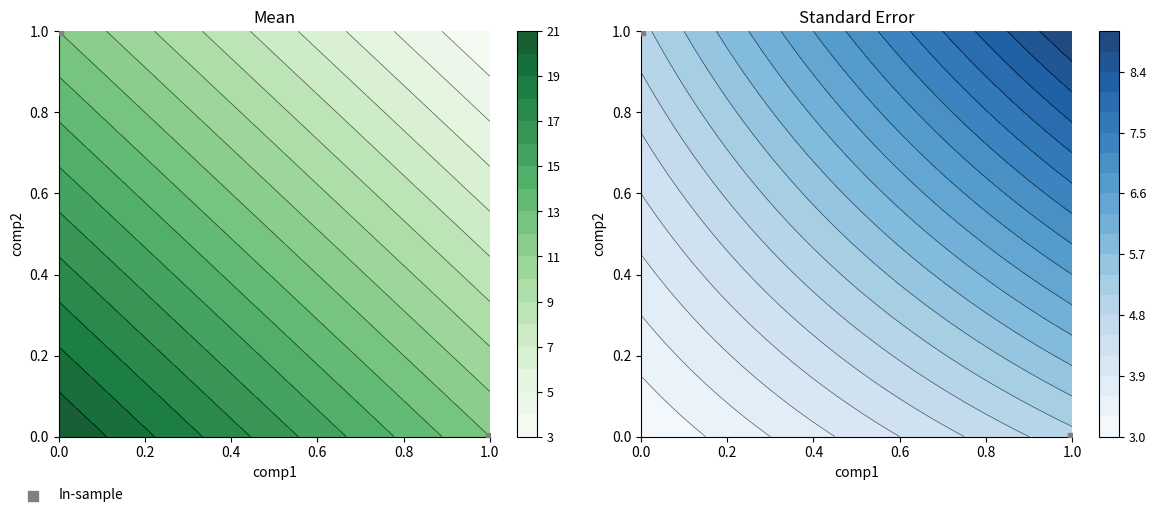

What is the sum of the values at 0.0 and 1.0?

1